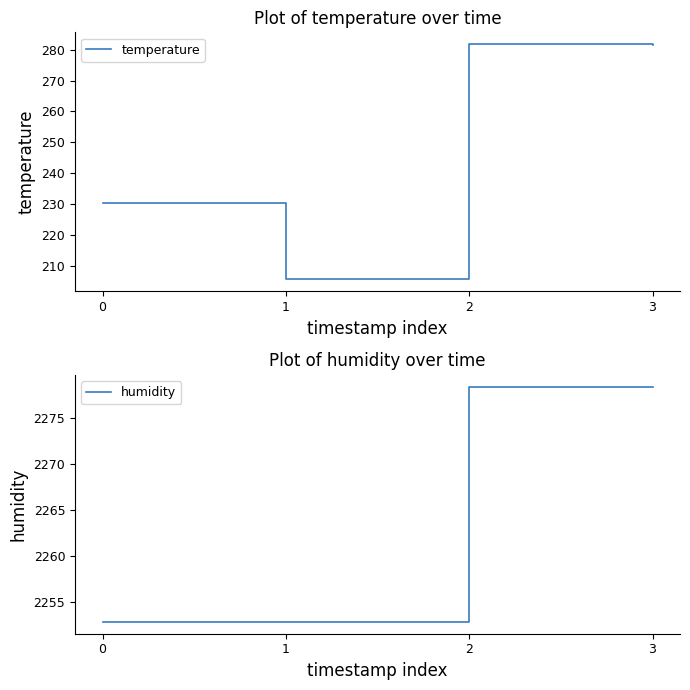

Which category has the highest value across all series?

2